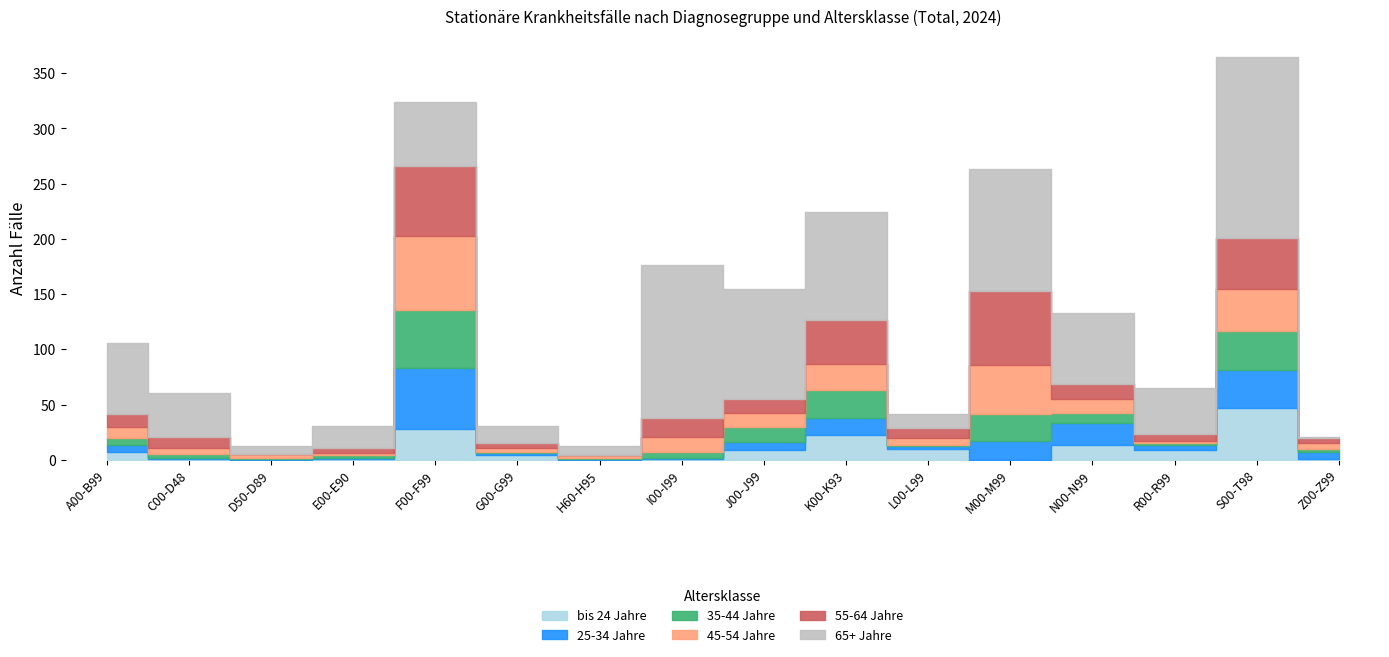

Between F00-F99 and S00-T98, which series saw the biggest shift?

65+ Jahre